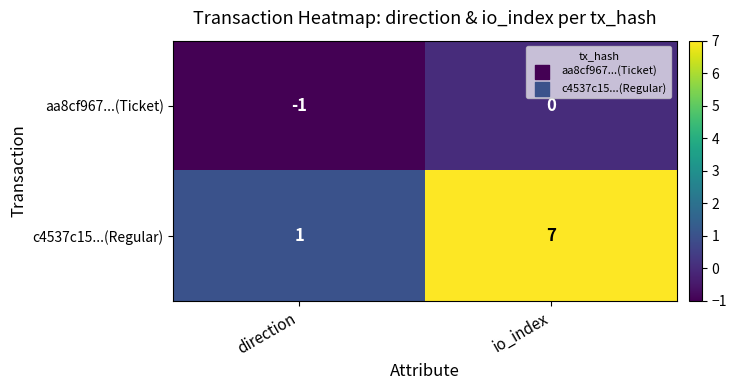

Which label corresponds to the largest value in the chart?

io_index